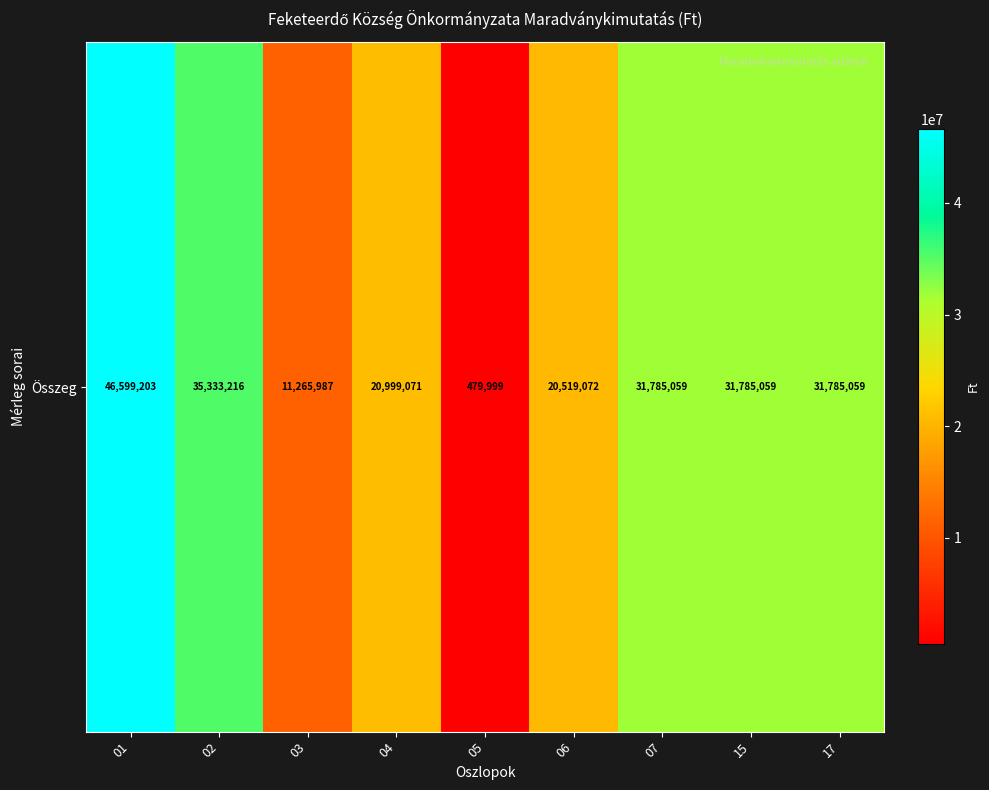

Rank the categories by value from lowest to highest.

05, 03, 06, 04, 07, 15, 17, 02, 01